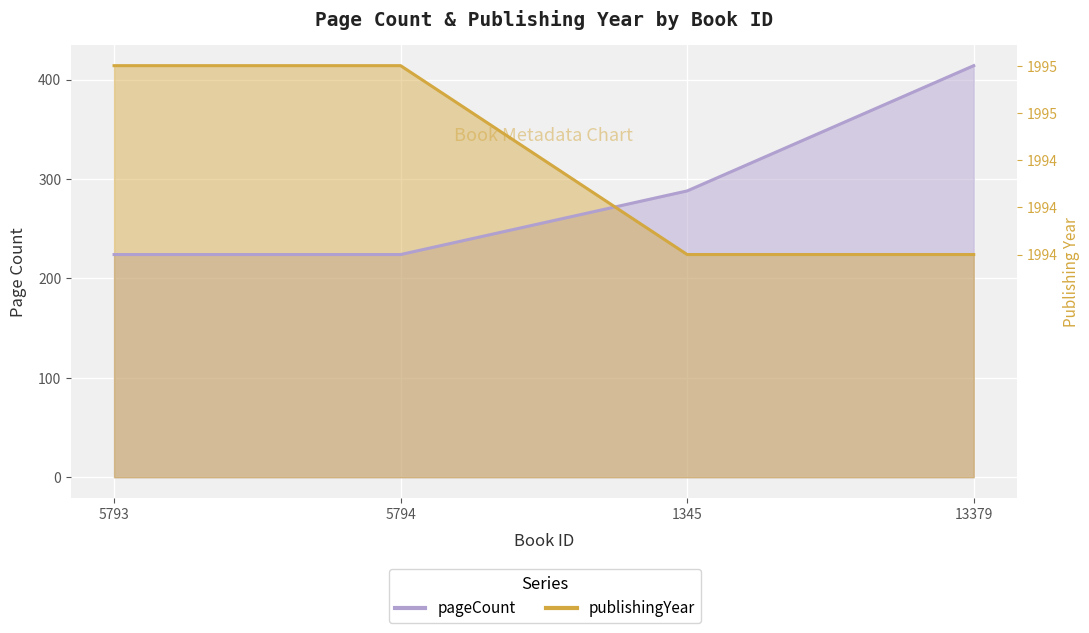

Between 5793 and 13379, which is larger?

13379